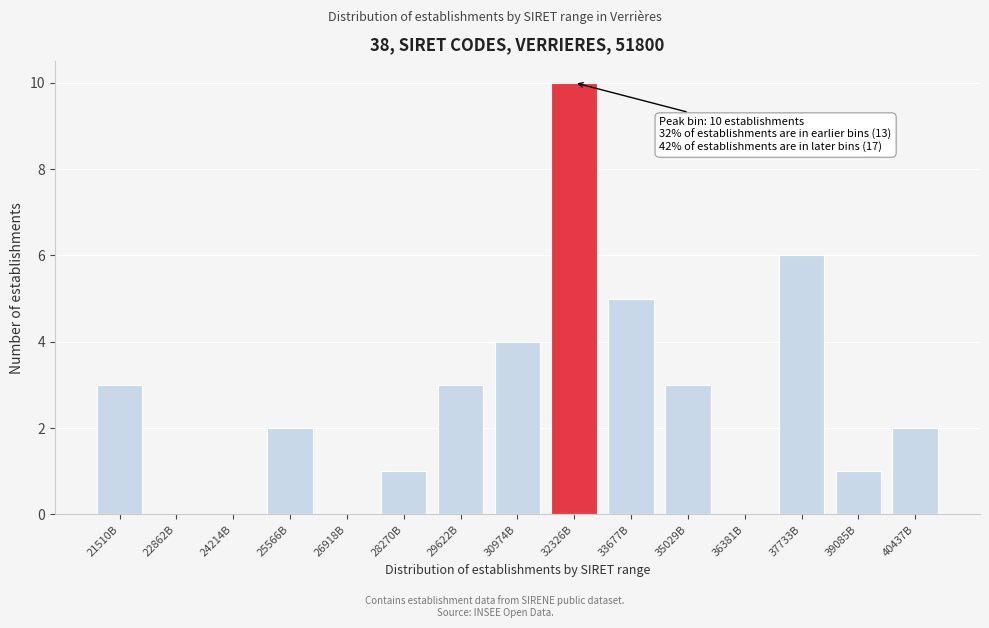

Reading left to right, list all the values displayed in this chart.

21510B=3	22862B=0	24214B=0	25566B=2	26918B=0	28270B=1	29622B=3	30974B=4	32326B=10	33677B=5	35029B=3	36381B=0	37733B=6	39085B=1	40437B=2